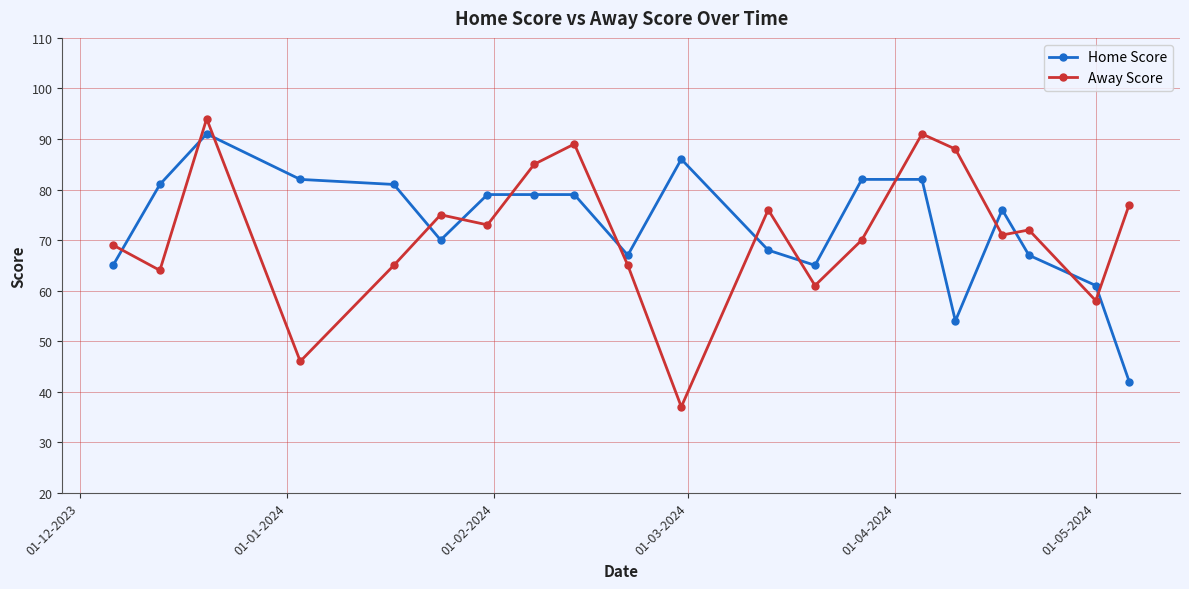

What is the sum of all Home Score values?

1457